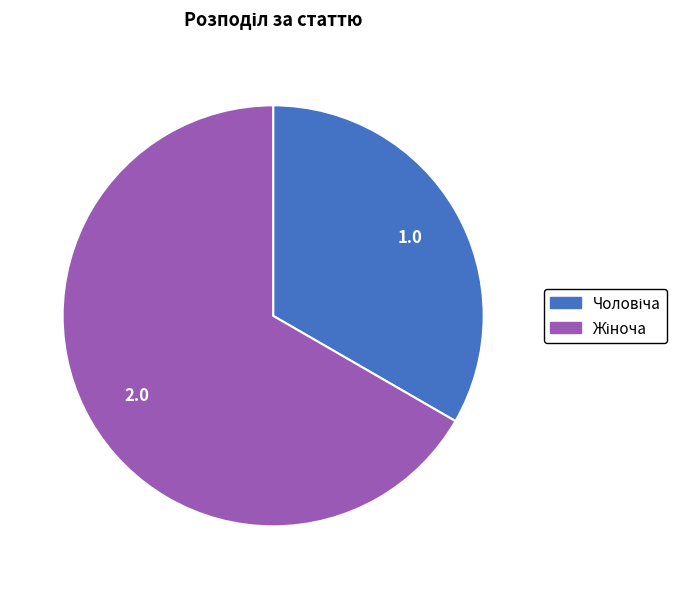

Is there a majority slice in this chart?

Yes